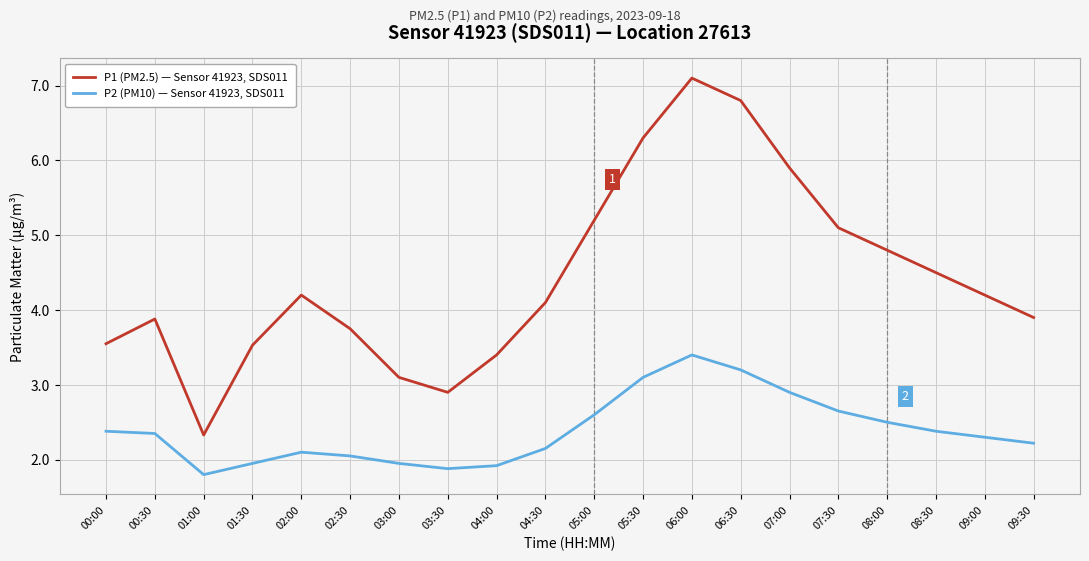

At which category does P1 (PM2.5) — Sensor 41923, SDS011 reach its first local peak?

00:30